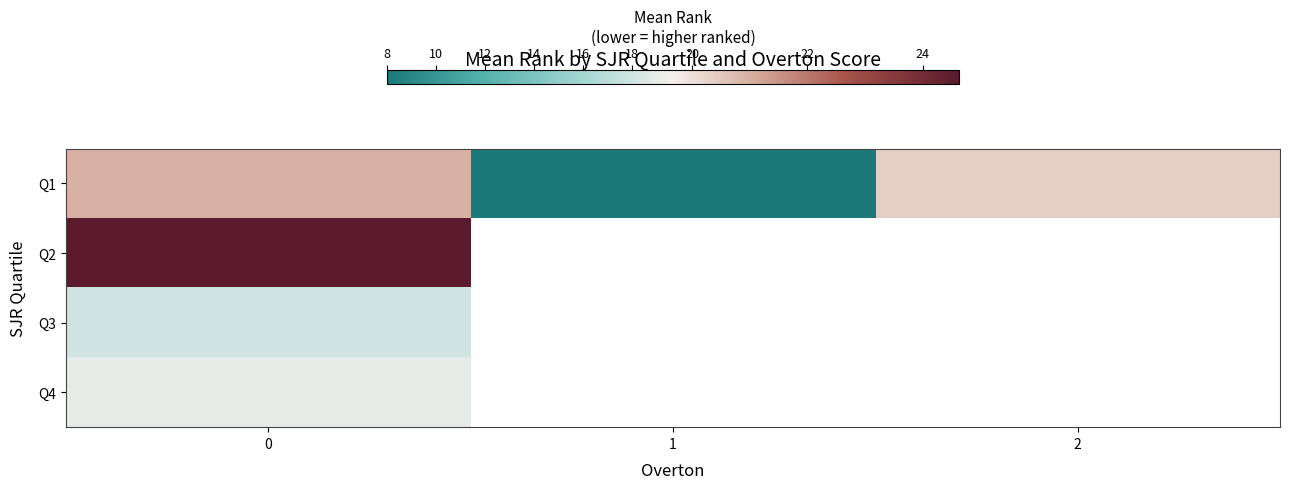

What is the approximate value of Q4 at 0?

19.0